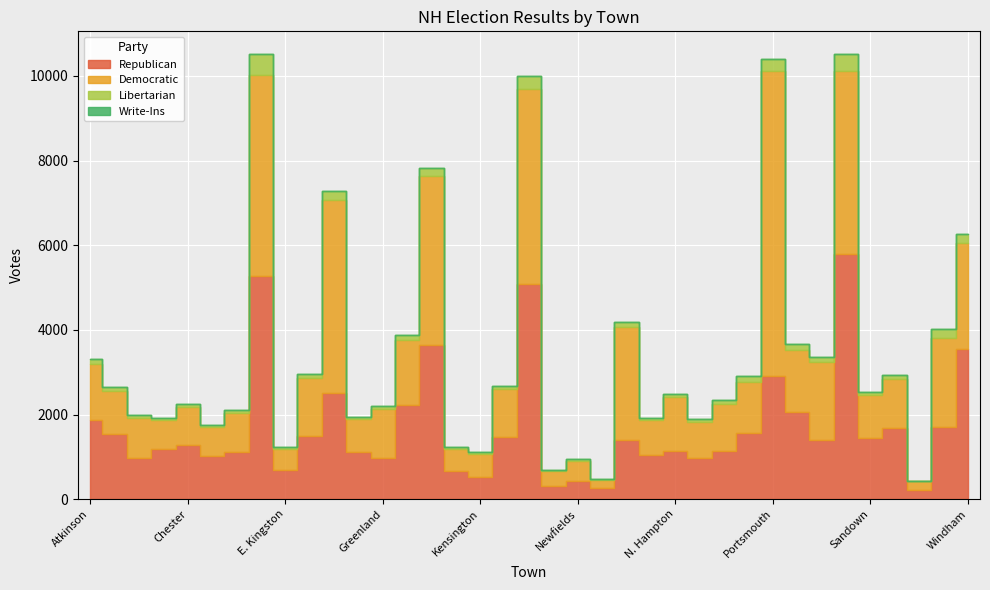

True or false: Write-Ins has more than 1 points higher than both neighbors.

True